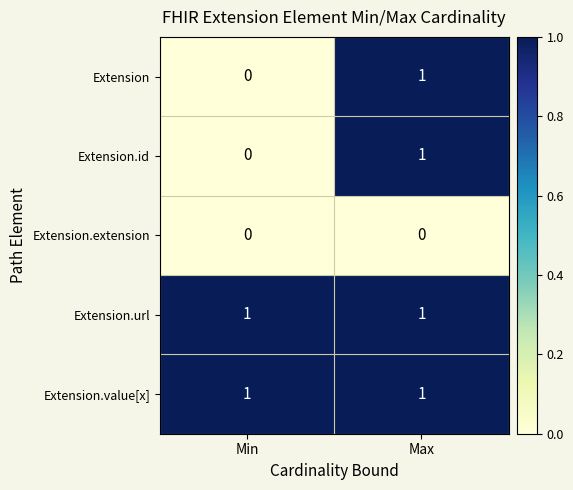

What is the total value across all series at Max?

4